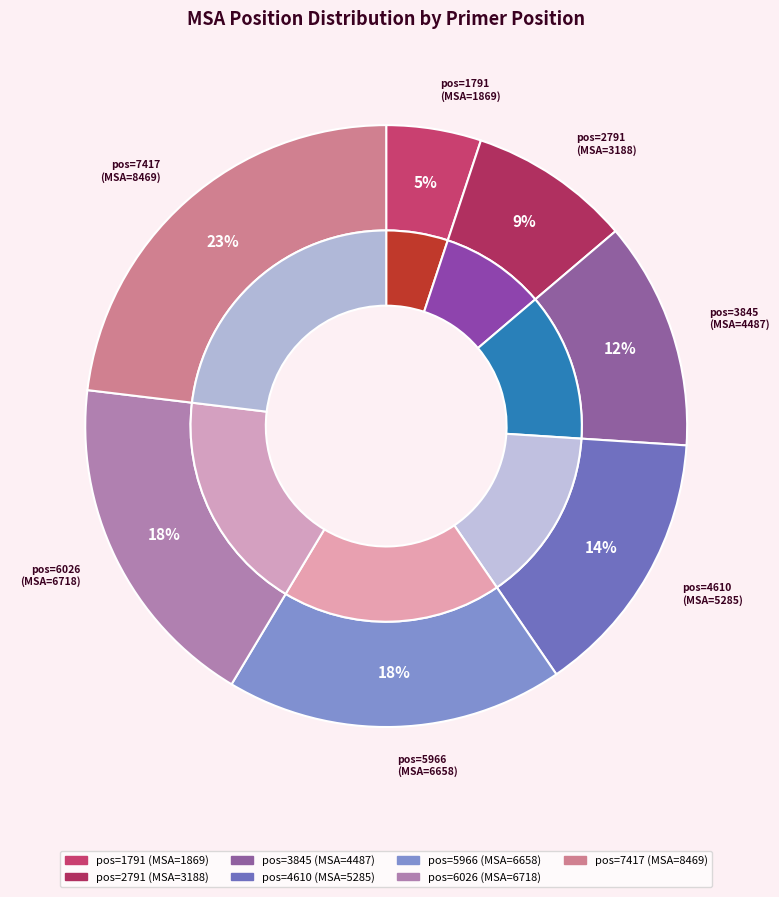

Is it true that 5966 is 6% of the pie?

False